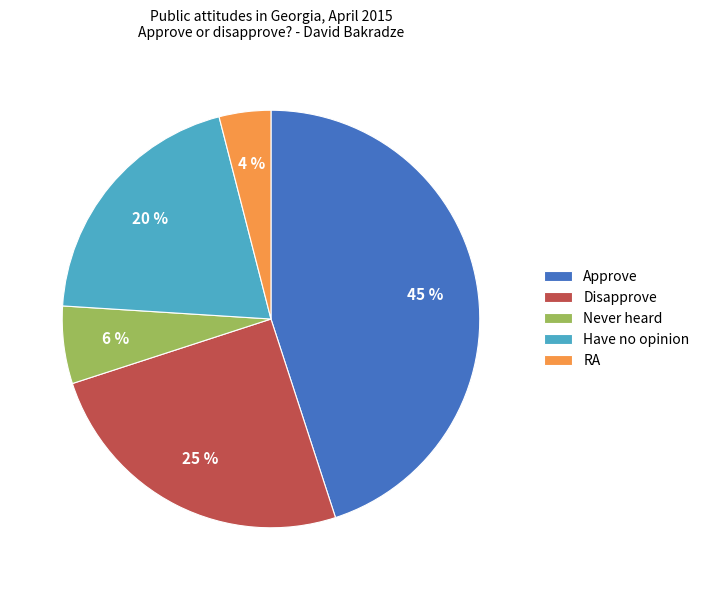

How many slices are in this pie chart?

5